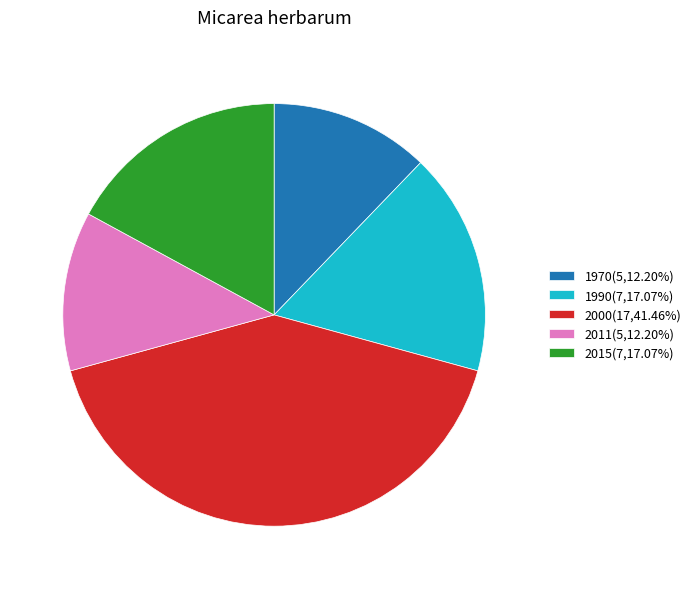

Does any single category account for the majority?

No